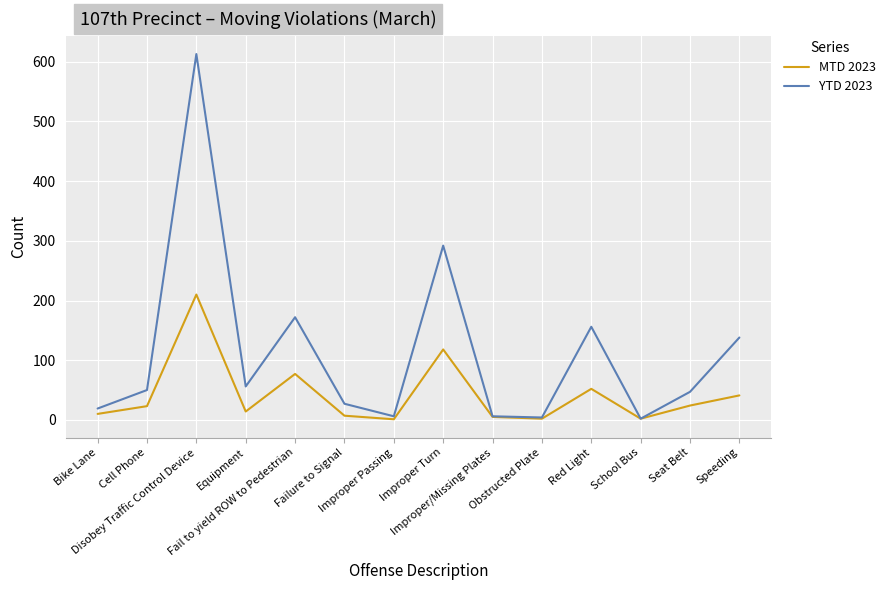

Which series has the largest total across all categories?

YTD 2023